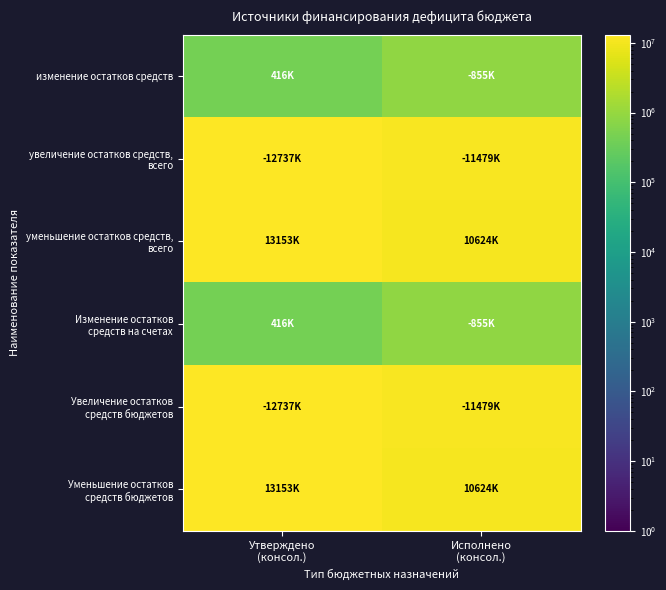

What is the spread (max minus min) of values at Утверждено
(консол.)?

12737200.0